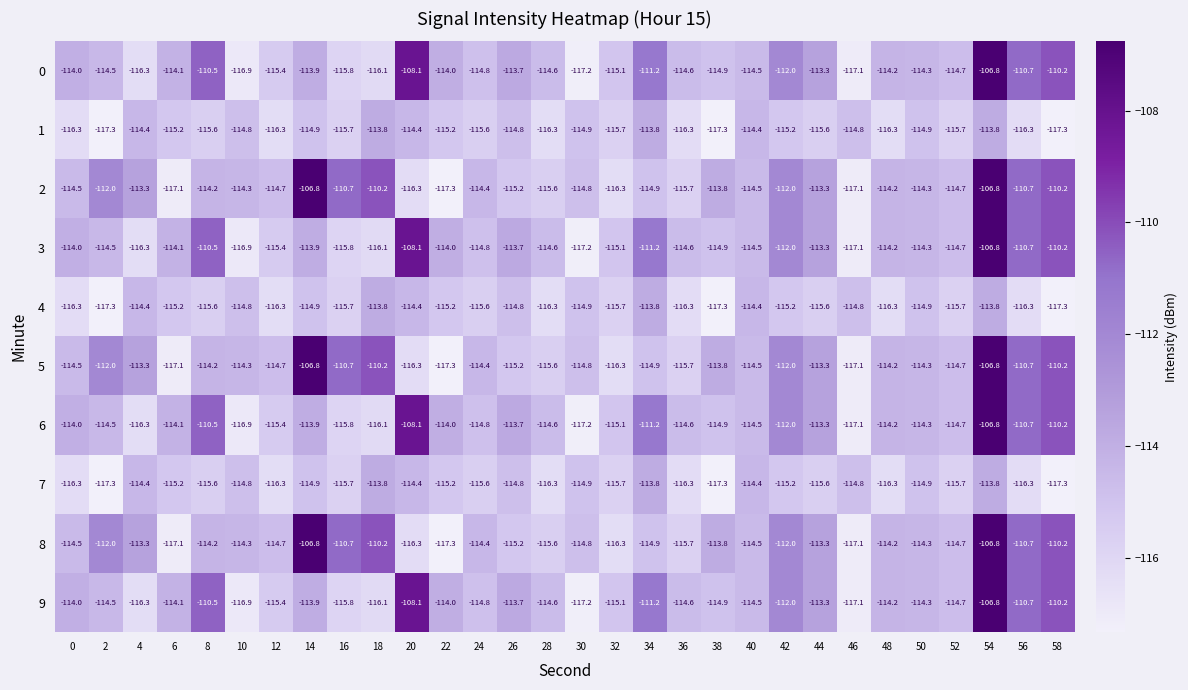

What is the difference between the maximum and minimum values in the 2 series?

10.5